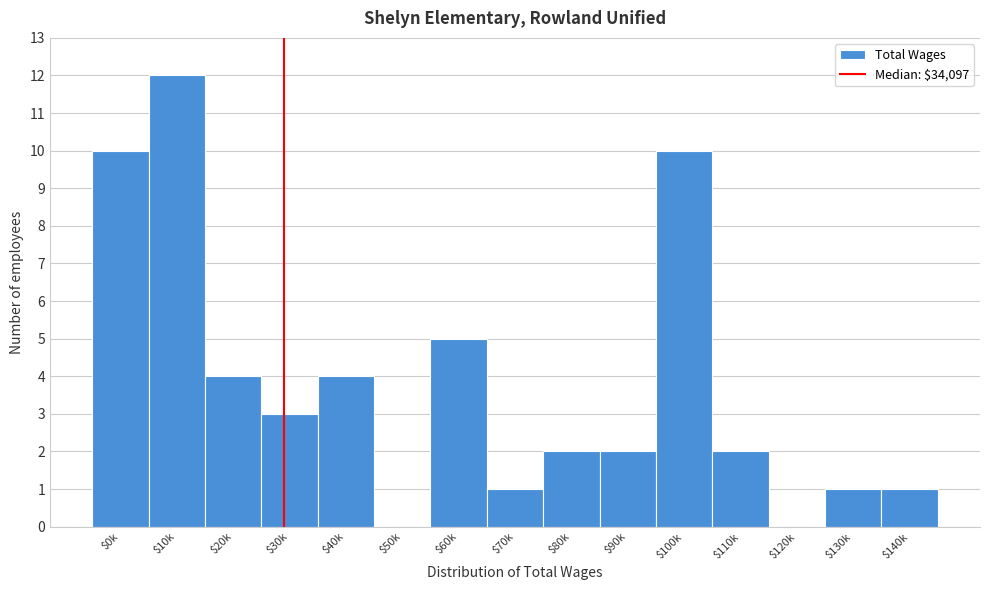

What is the greatest value displayed?

12